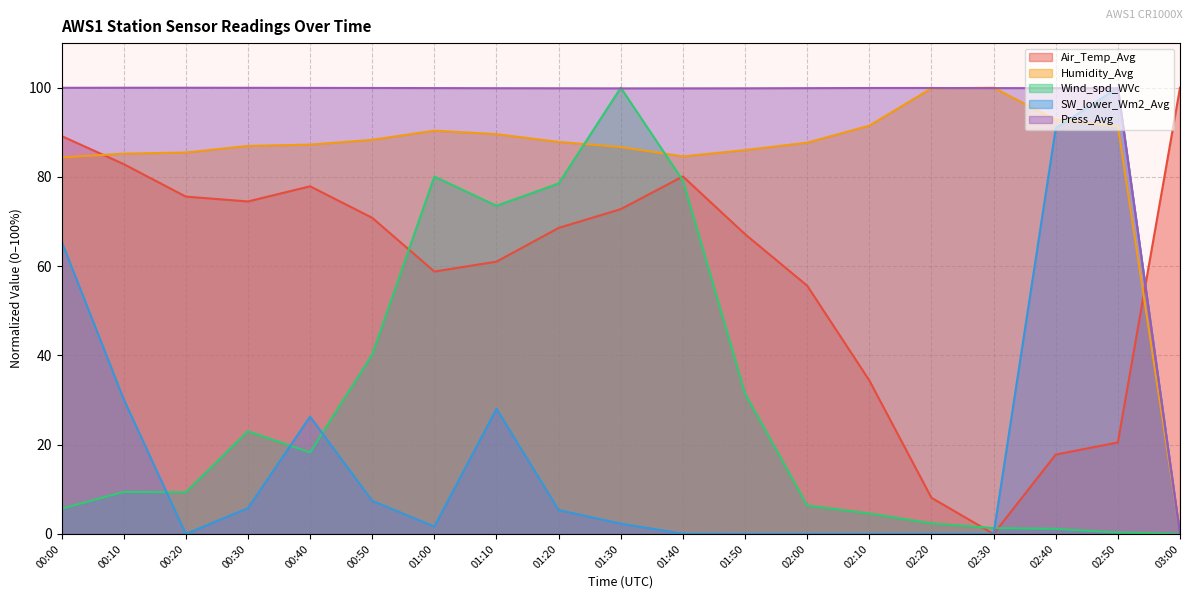

Is the value of Humidity_Avg at 02:40 greater than the value of Air_Temp_Avg at 02:30?

Yes